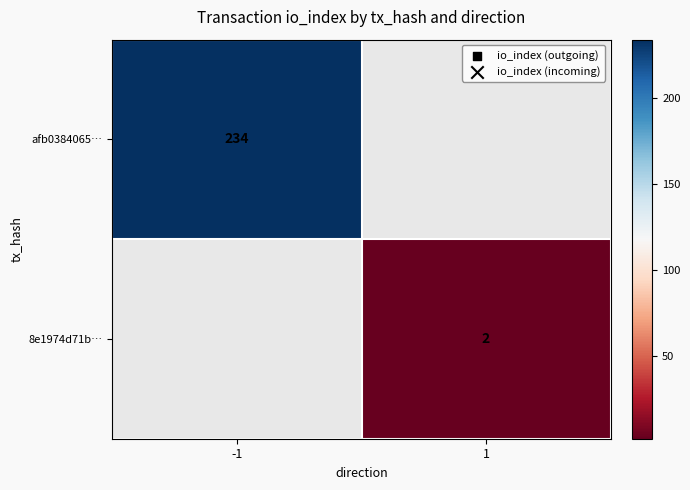

The afb0384065… series shows 234 at -1. True or false?

True